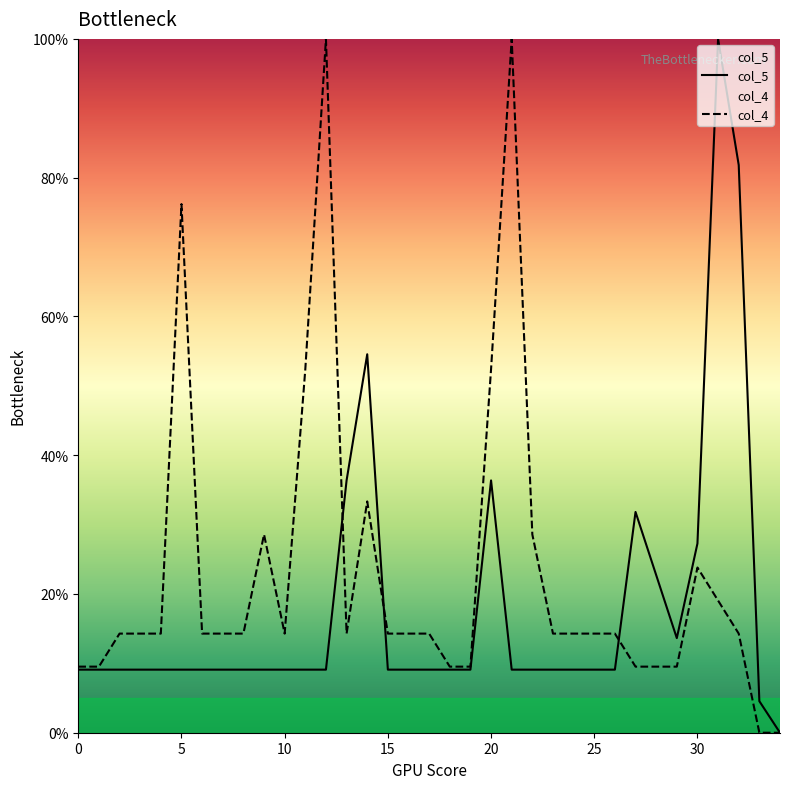

What is the value of the col_4 point at the 26th from the left?

14.3